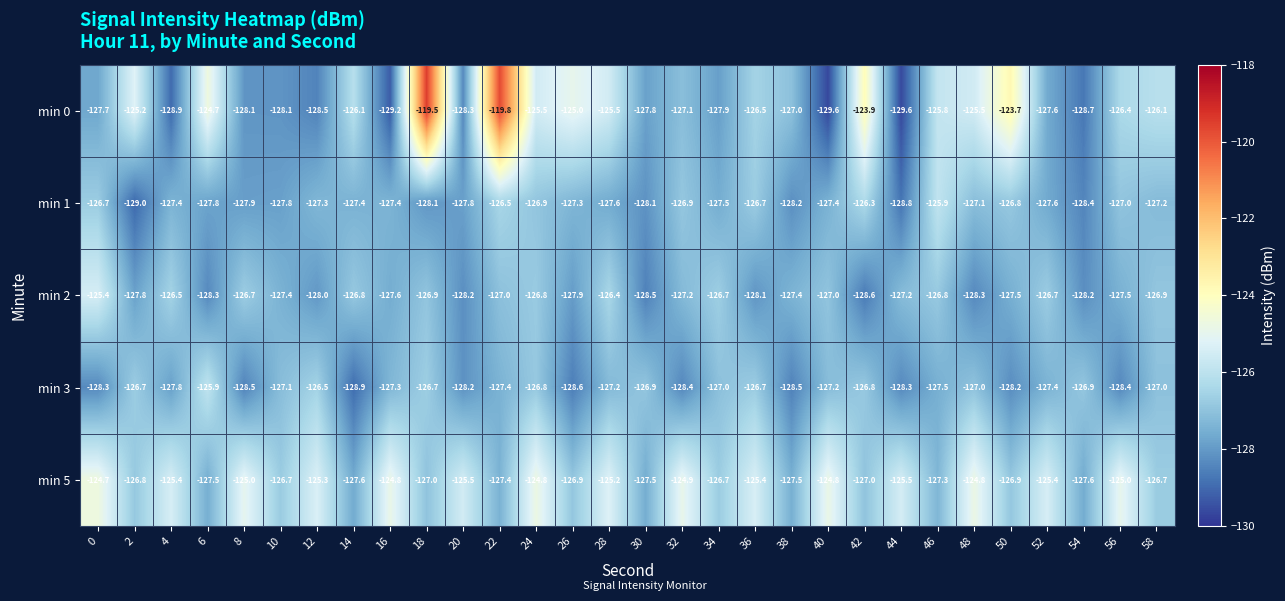

What value does the min 1 series have at 2?

-129.0